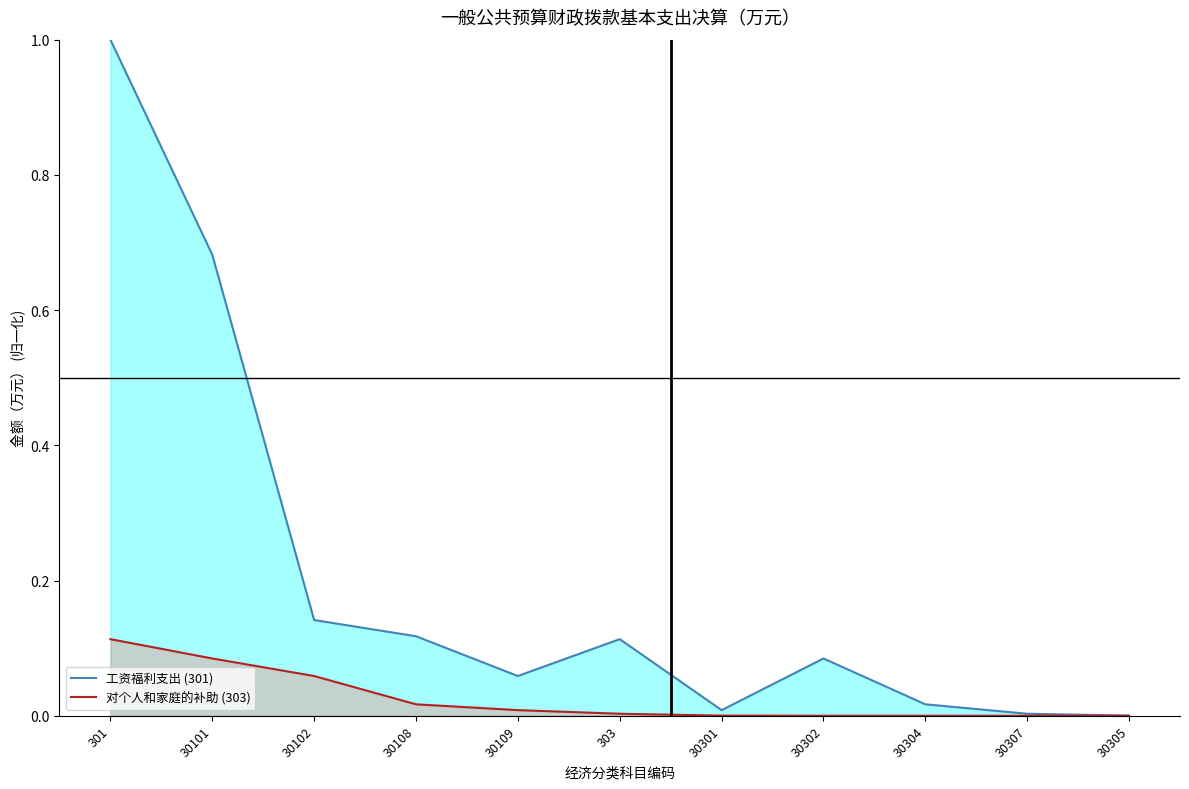

How many lines are shown in the chart?

2